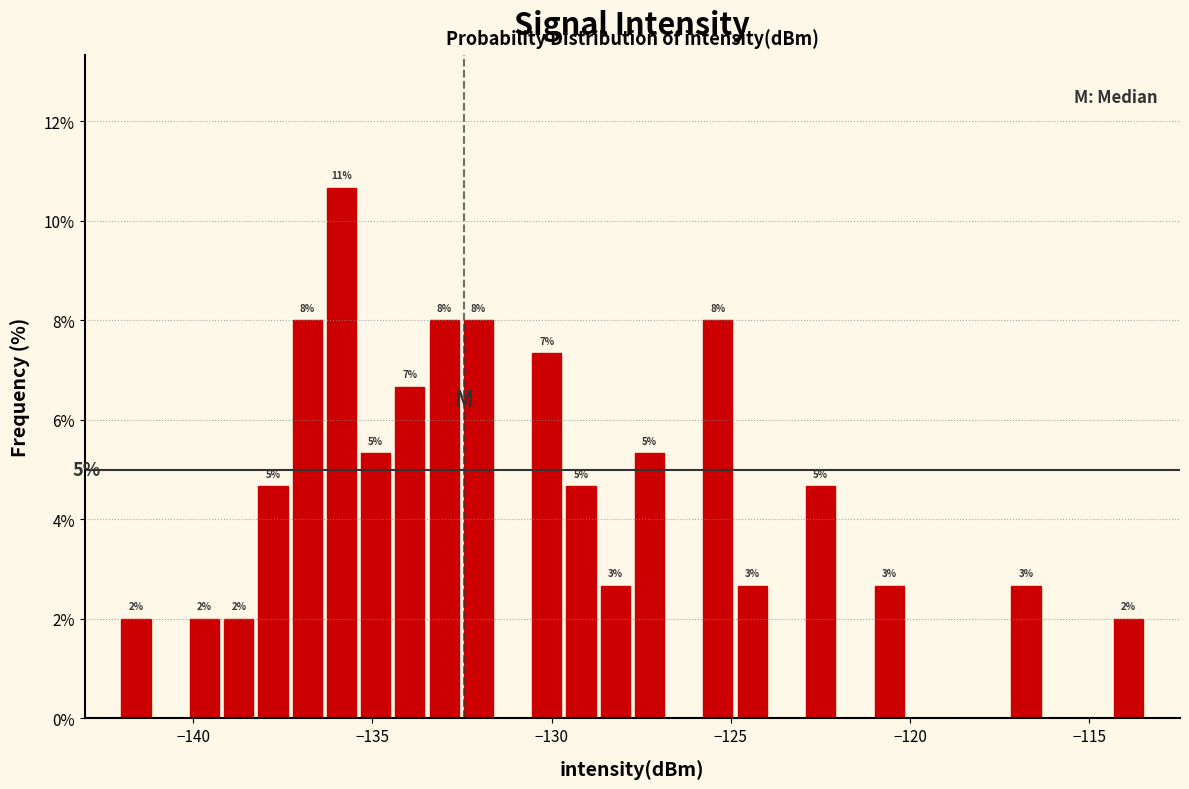

Read against the x-axis, roughly where is the centre of the tallest bar?

-136.0